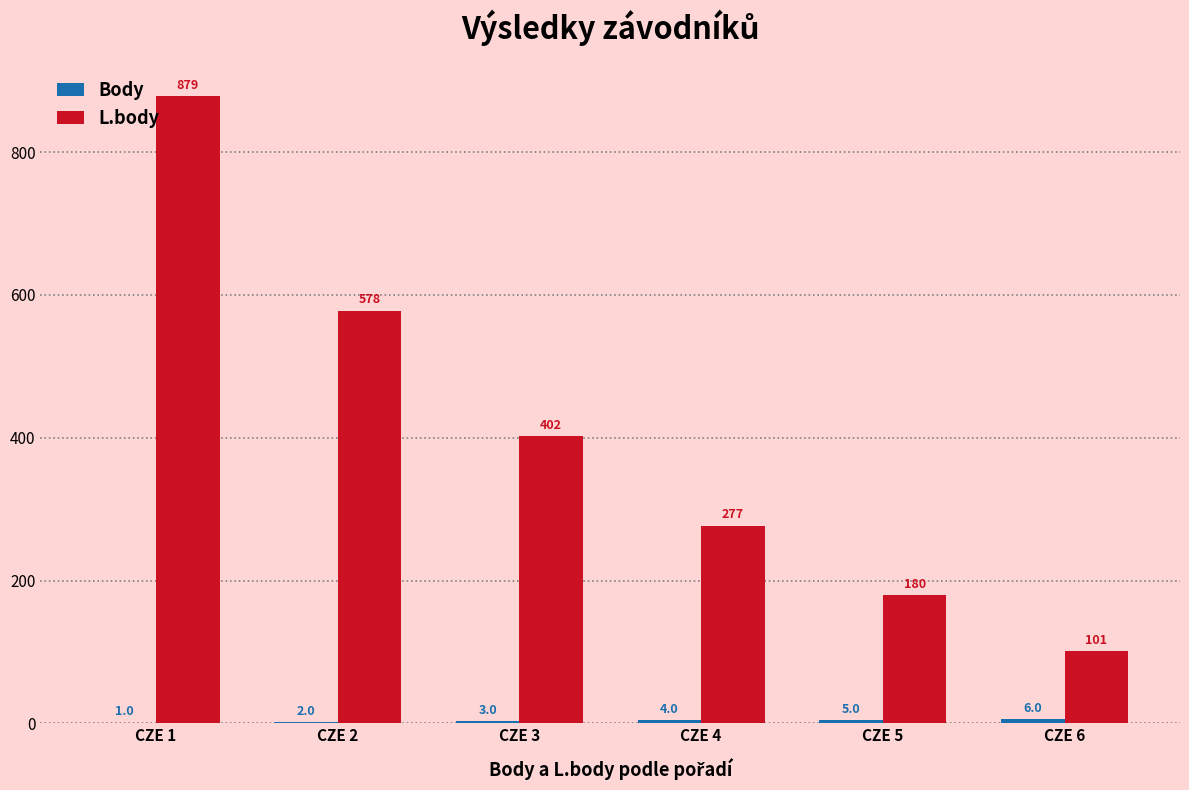

Which series changed the most between CZE 2 and CZE 3?

L.body